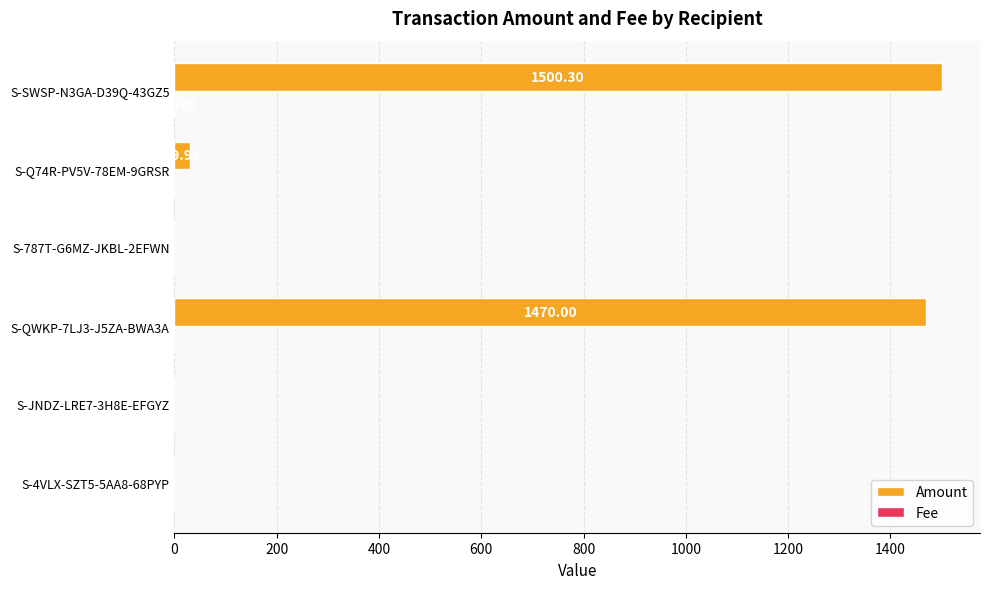

Which series has the largest total across all categories?

Amount